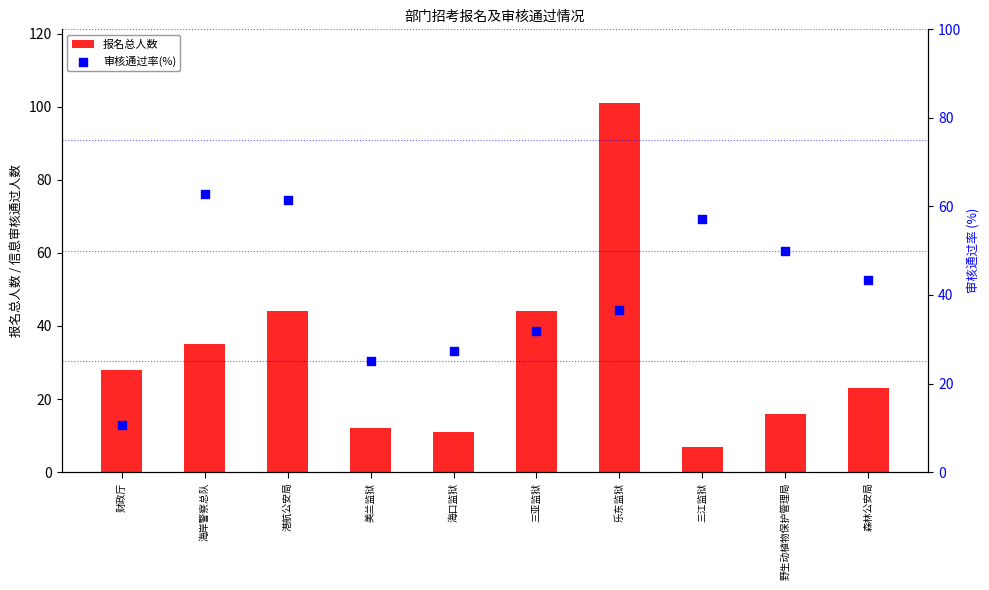

Which series reaches the minimum Y coordinate?

报名总人数